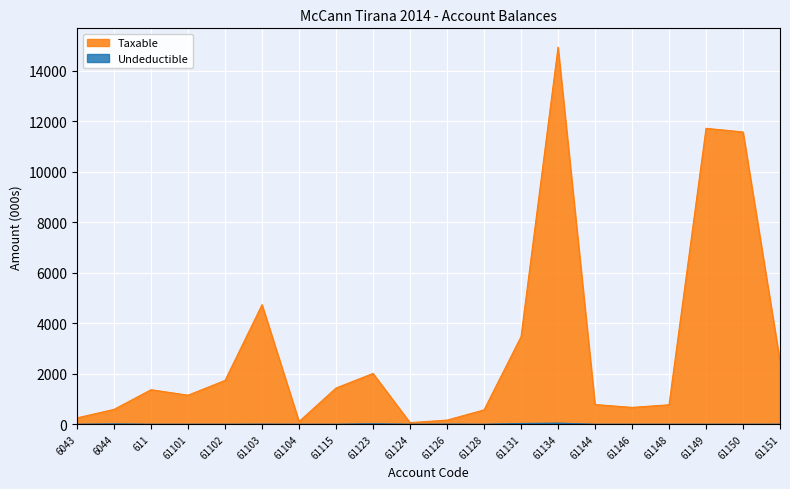

How many interior local peaks does the Taxable series have?

5